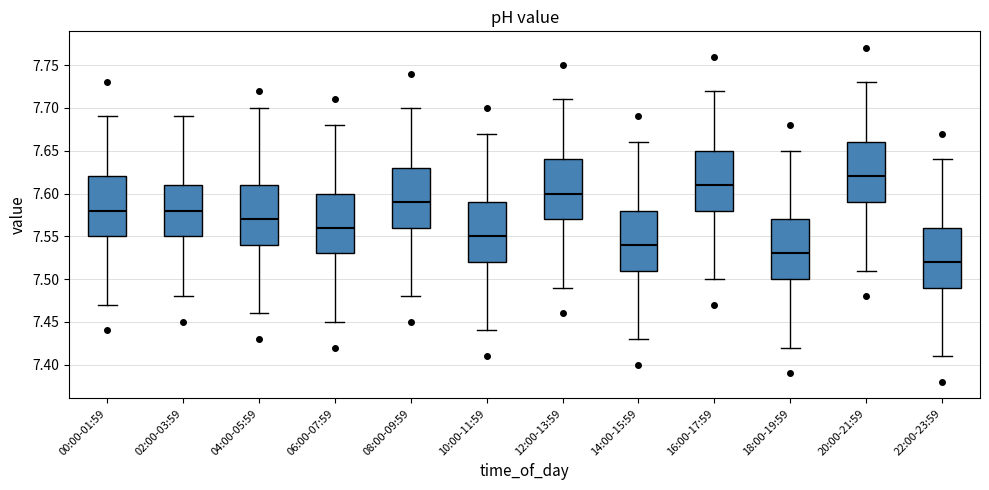

Reading left to right, transcribe this box plot: for each box, give where its median line is, the range the box spans, and where its two whiskers end, as read against the y-axis. The values are not printed on the chart, so give them approximately, as read against the axis.

00:00-01:59: median 7.58, box 7.55 to 7.62, whiskers 7.47 to 7.69
02:00-03:59: median 7.58, box 7.55 to 7.61, whiskers 7.48 to 7.69
04:00-05:59: median 7.57, box 7.54 to 7.61, whiskers 7.46 to 7.70
06:00-07:59: median 7.56, box 7.53 to 7.60, whiskers 7.45 to 7.68
08:00-09:59: median 7.59, box 7.56 to 7.63, whiskers 7.48 to 7.70
10:00-11:59: median 7.55, box 7.52 to 7.59, whiskers 7.44 to 7.67
12:00-13:59: median 7.60, box 7.57 to 7.64, whiskers 7.49 to 7.71
14:00-15:59: median 7.54, box 7.51 to 7.58, whiskers 7.43 to 7.66
16:00-17:59: median 7.61, box 7.58 to 7.65, whiskers 7.50 to 7.72
18:00-19:59: median 7.53, box 7.50 to 7.57, whiskers 7.42 to 7.65
20:00-21:59: median 7.62, box 7.59 to 7.66, whiskers 7.51 to 7.73
22:00-23:59: median 7.52, box 7.49 to 7.56, whiskers 7.41 to 7.64